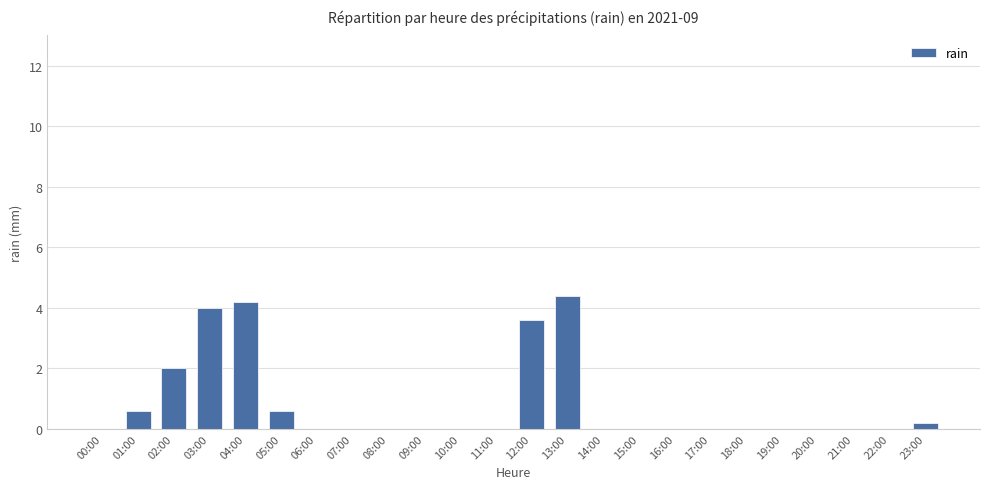

Are the bars horizontal?

No